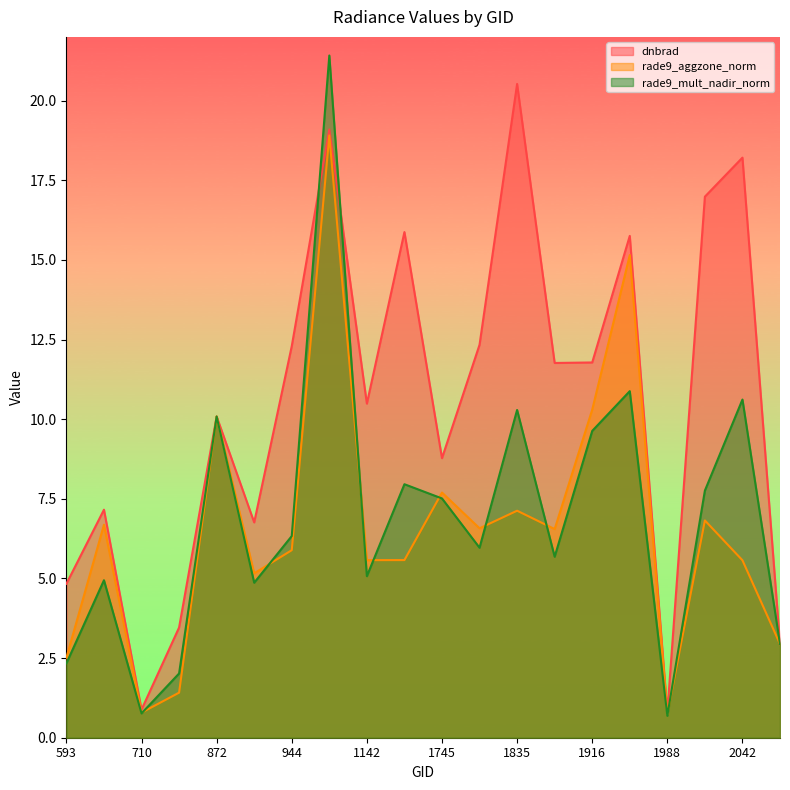

How many data points in dnbrad are less than 11?

10